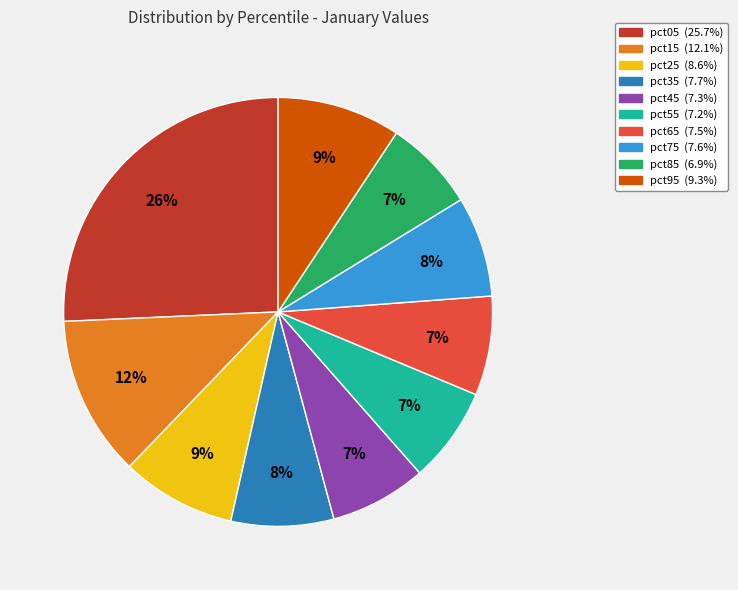

Is the sum of pct75 and pct45 greater than half?

No